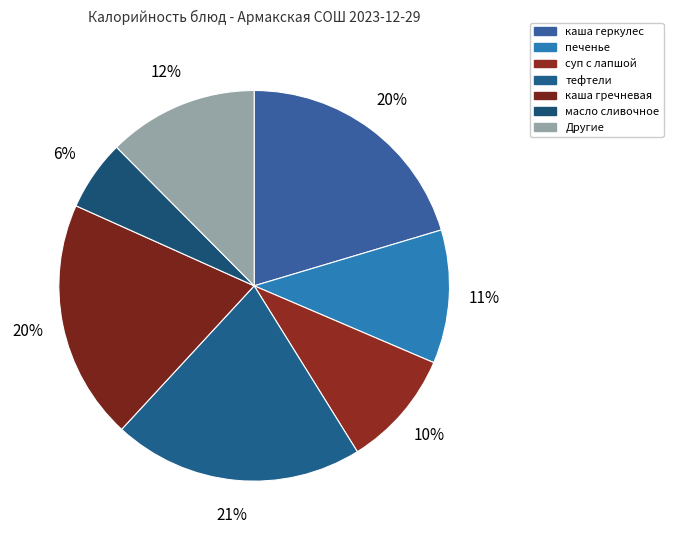

Count the number of slices in the pie.

7